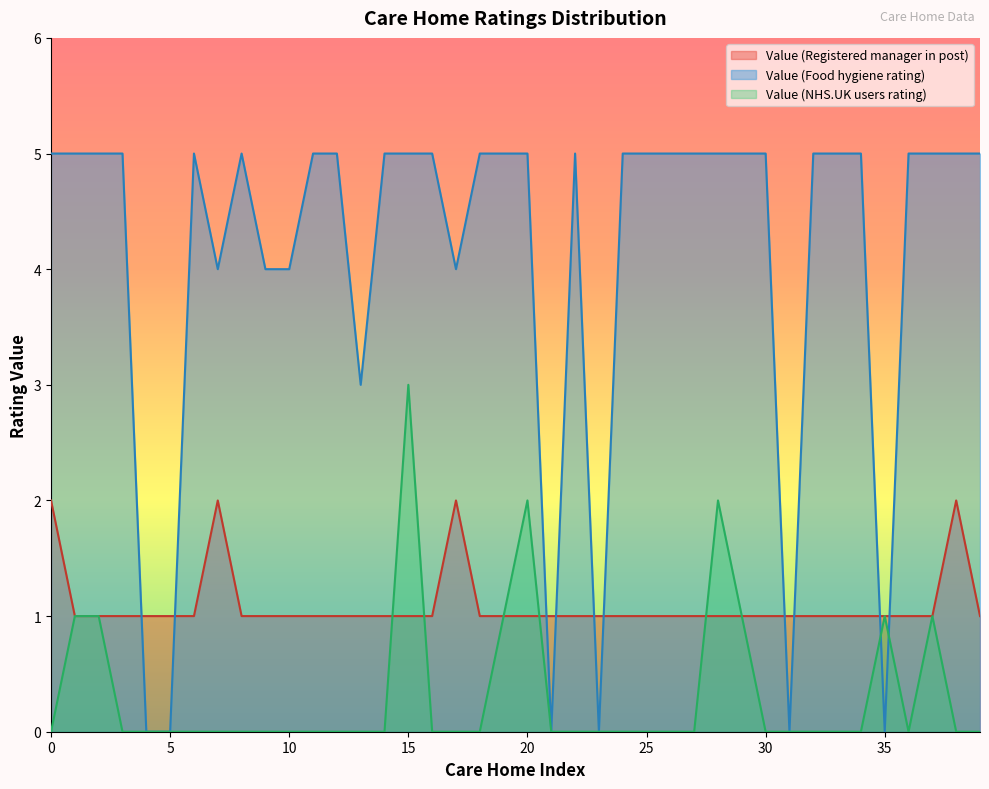

What is the difference between the second highest and second lowest values in the Value (Registered manager in post) series?

1